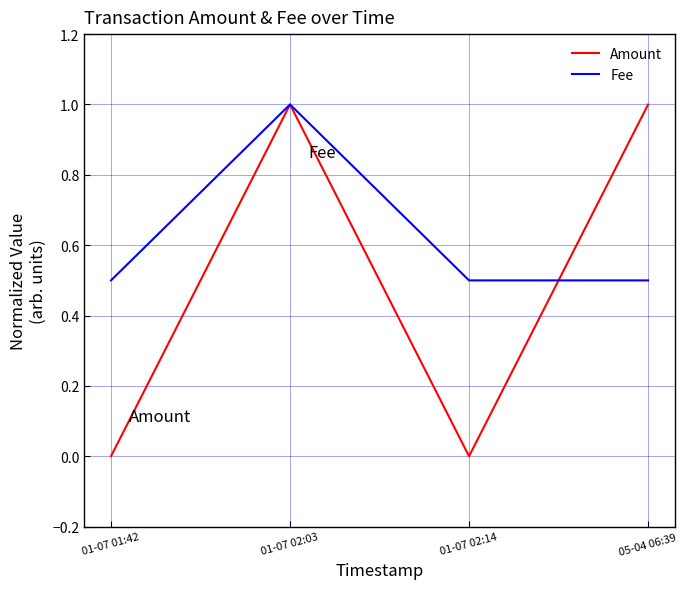

True or false: Fee has a value of 0.8 at 01-07 01:42.

False